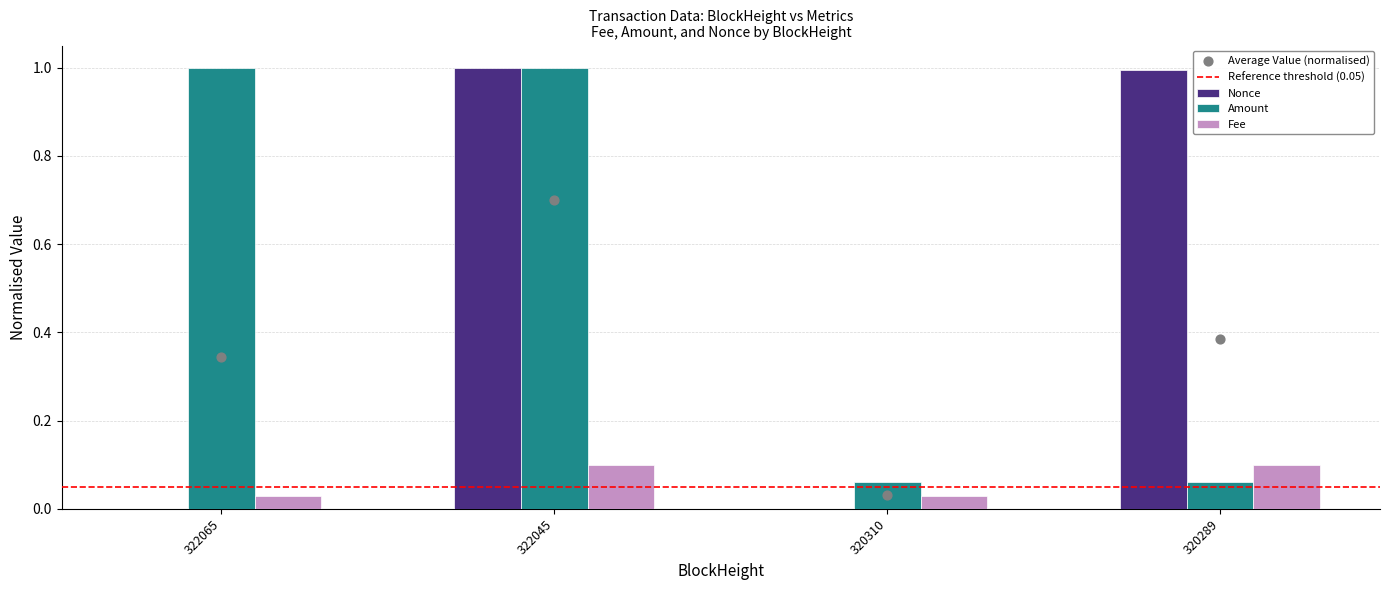

Which series reaches the maximum Y coordinate?

Nonce